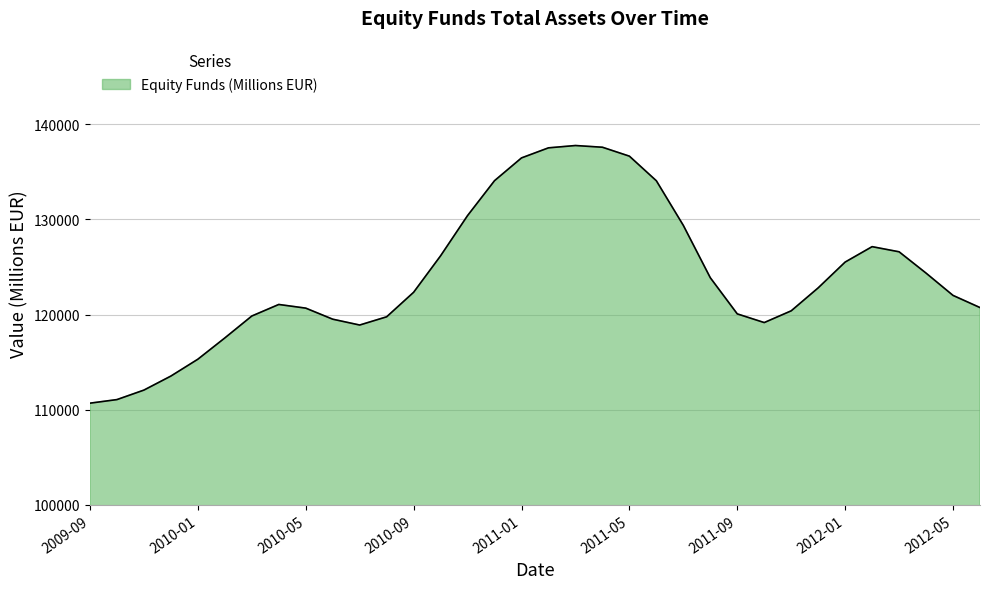

What is the difference between the maximum and minimum values?

27081.4